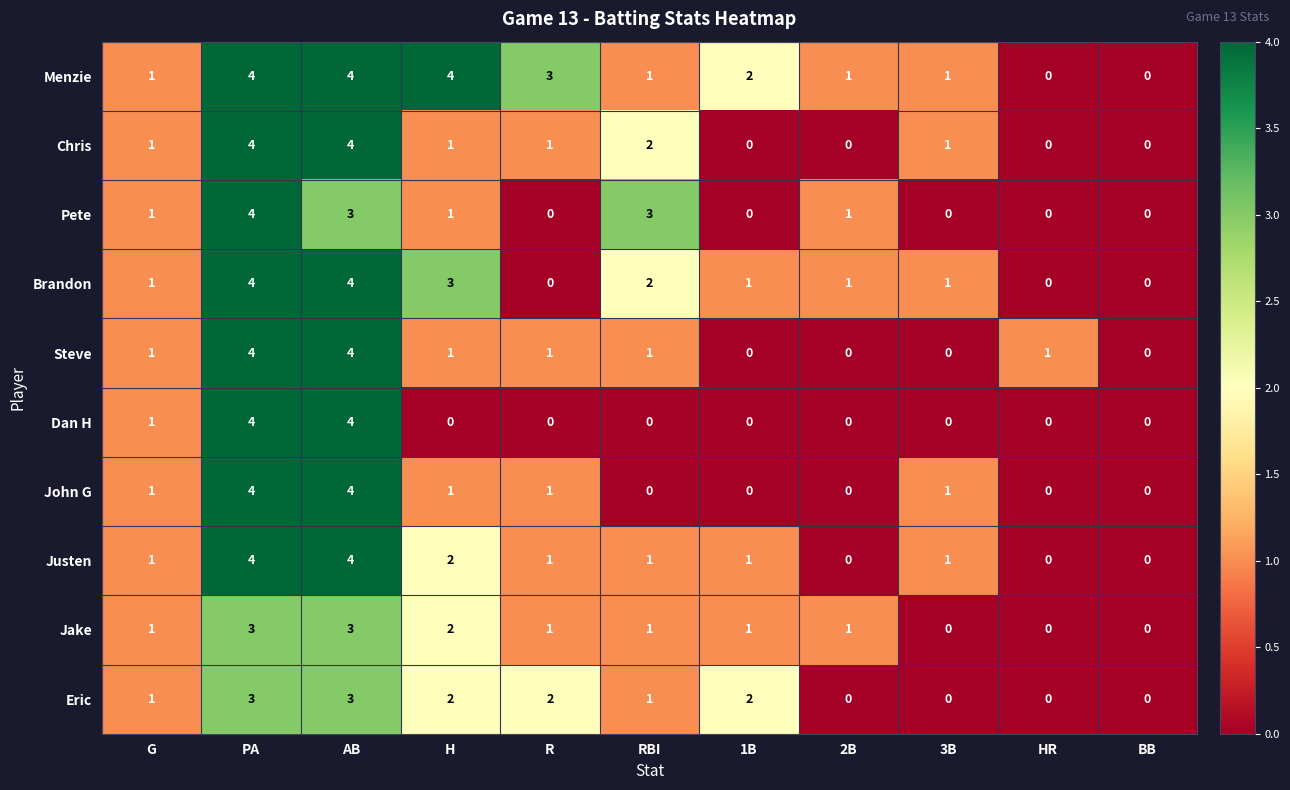

What is the sum of all Chris values?

14